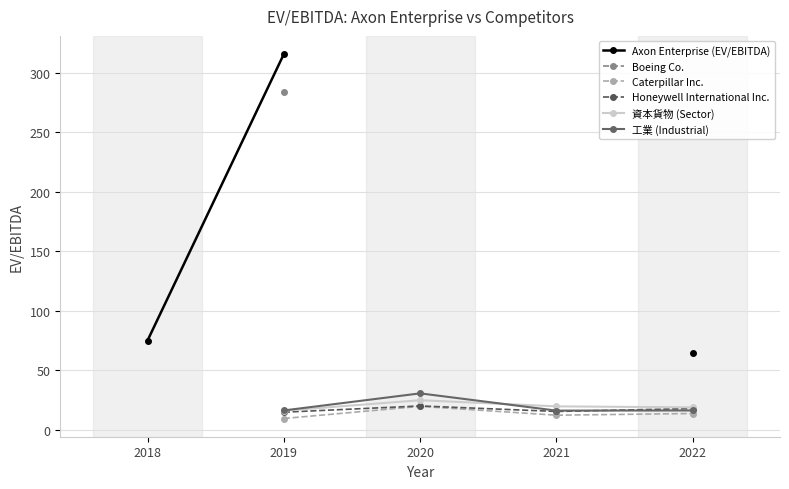

True or false: 工業 (Industrial) has more than 2 interior local peaks.

False